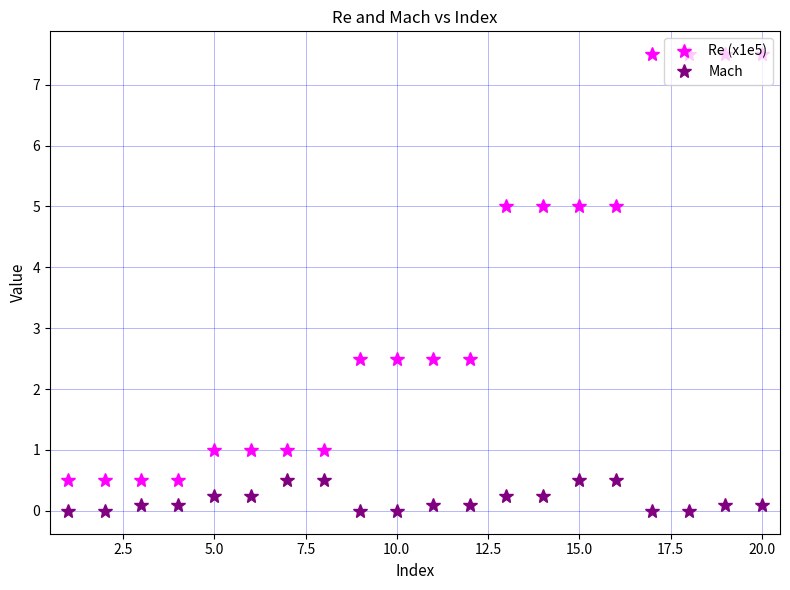

Which series has the widest spread of values?

Re (x1e5)